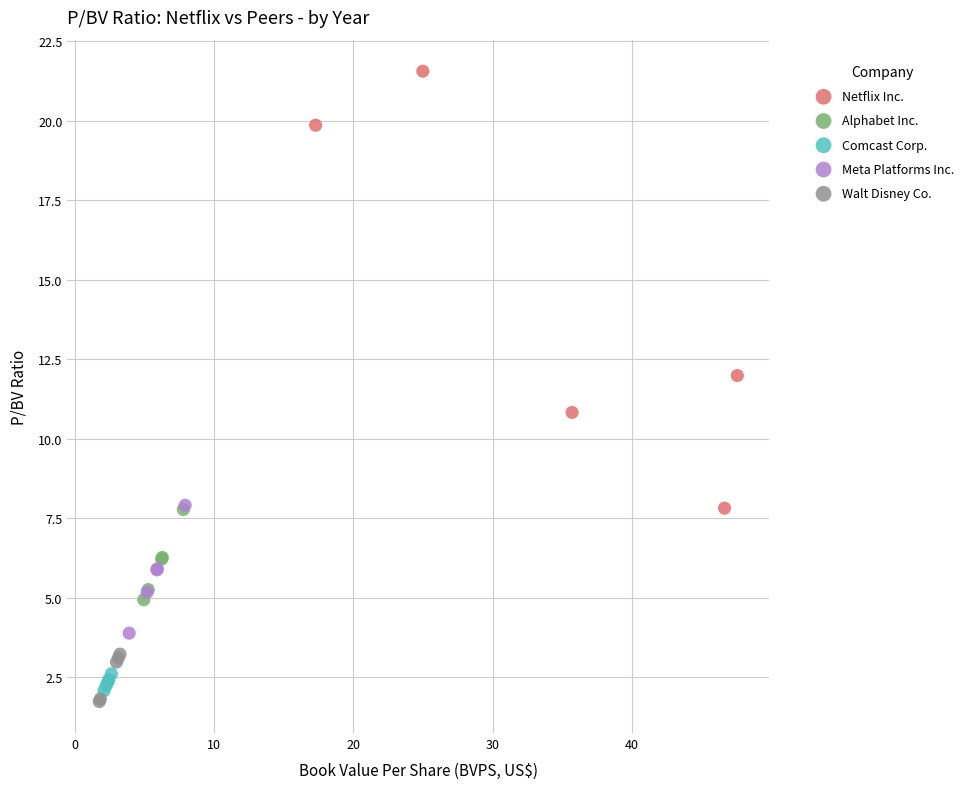

Which series reaches the minimum Y coordinate?

Walt Disney Co.